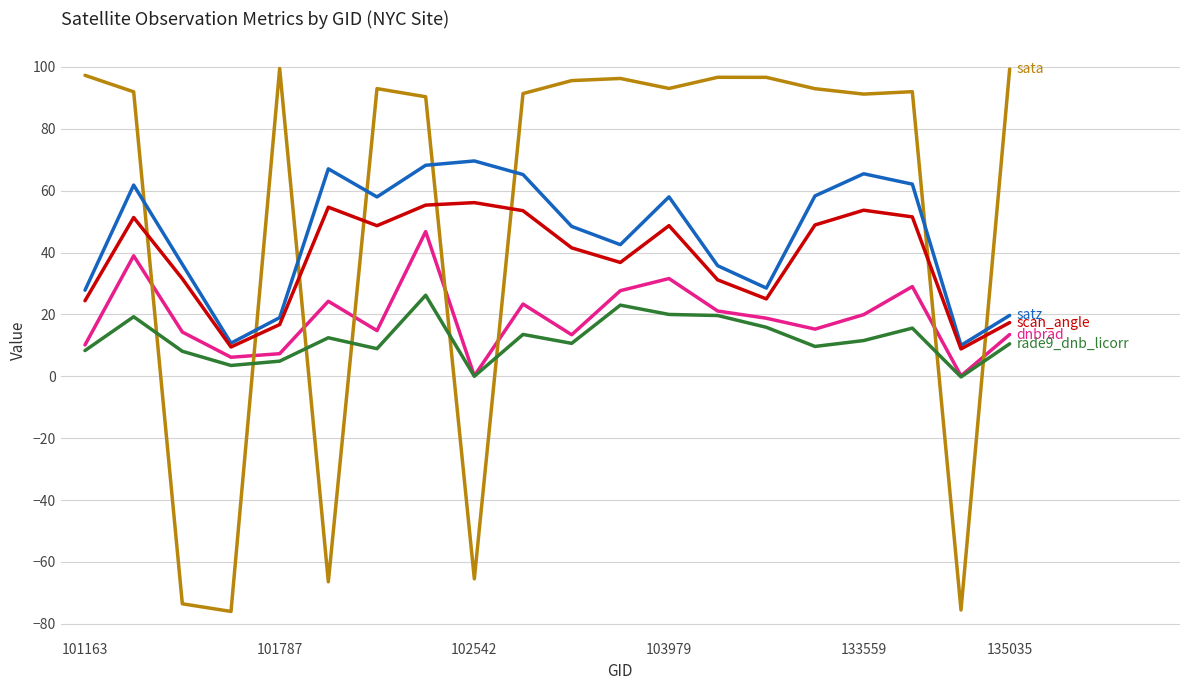

What is the smallest value displayed?

-76.0